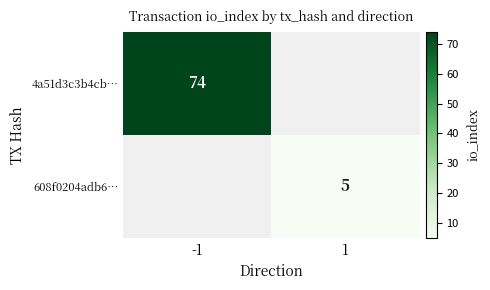

The 608f0204adb6… series shows 8 at 1. True or false?

False